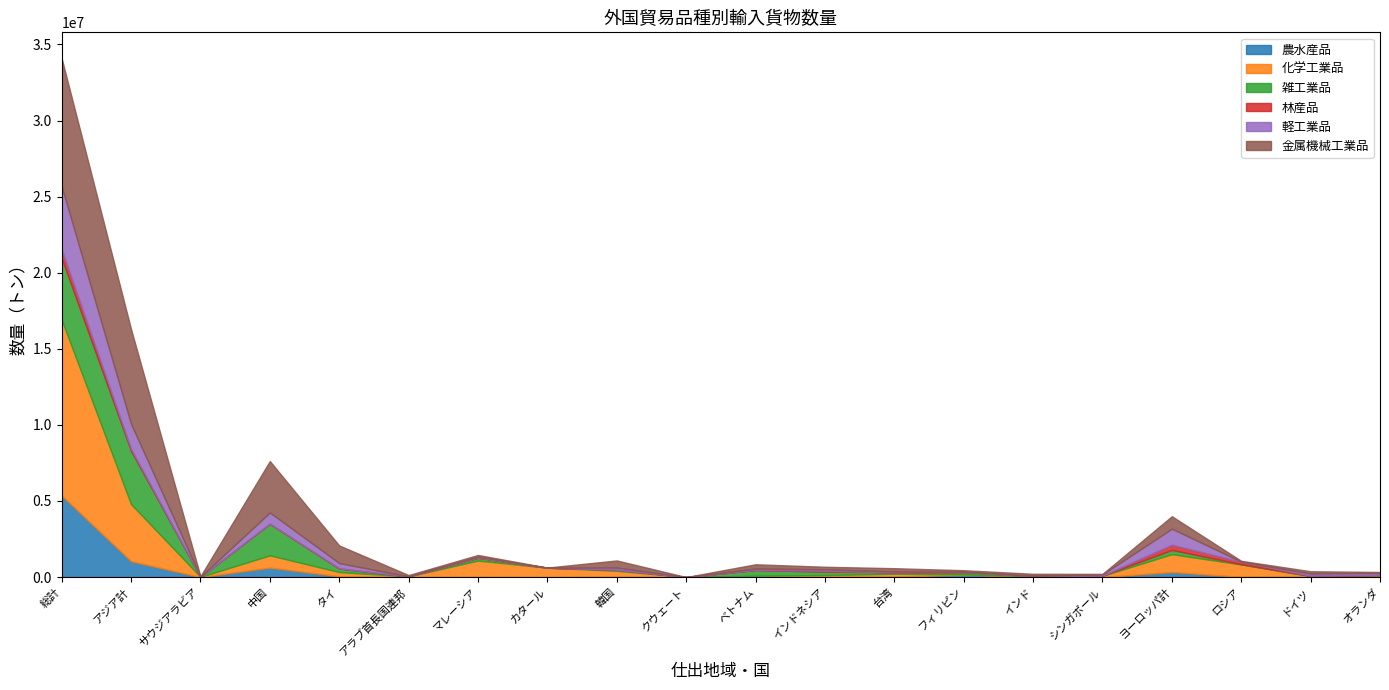

The 雑工業品 series shows 3204 at オランダ. True or false?

False